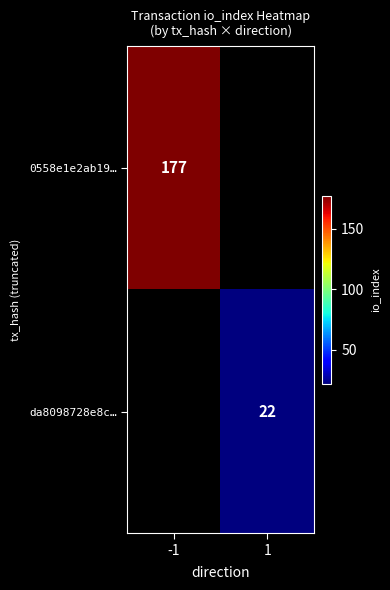

The value of da8098728e8c… at 1 is 13. True or false?

False